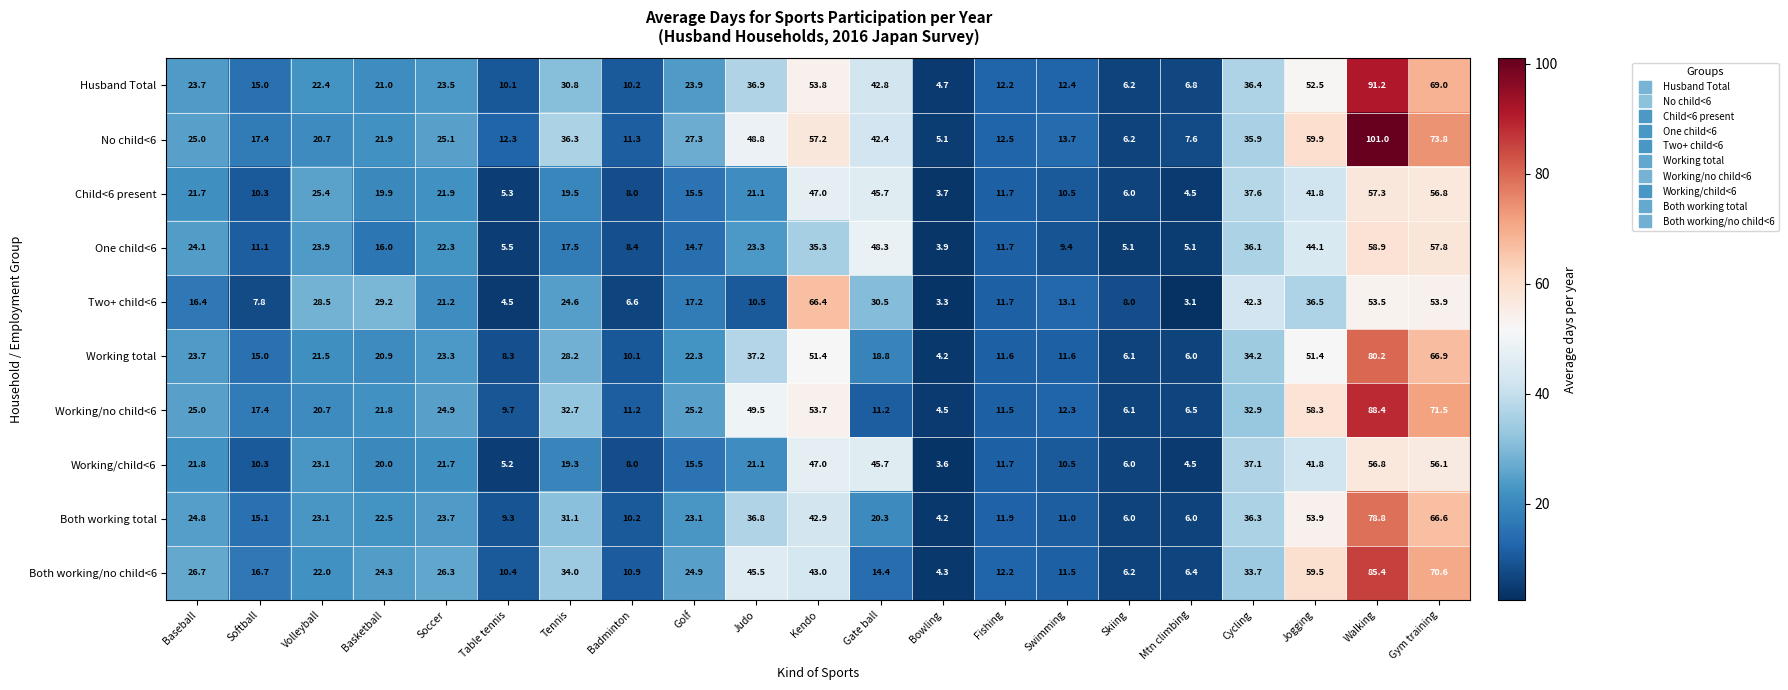

Count the number of categories in the chart.

21